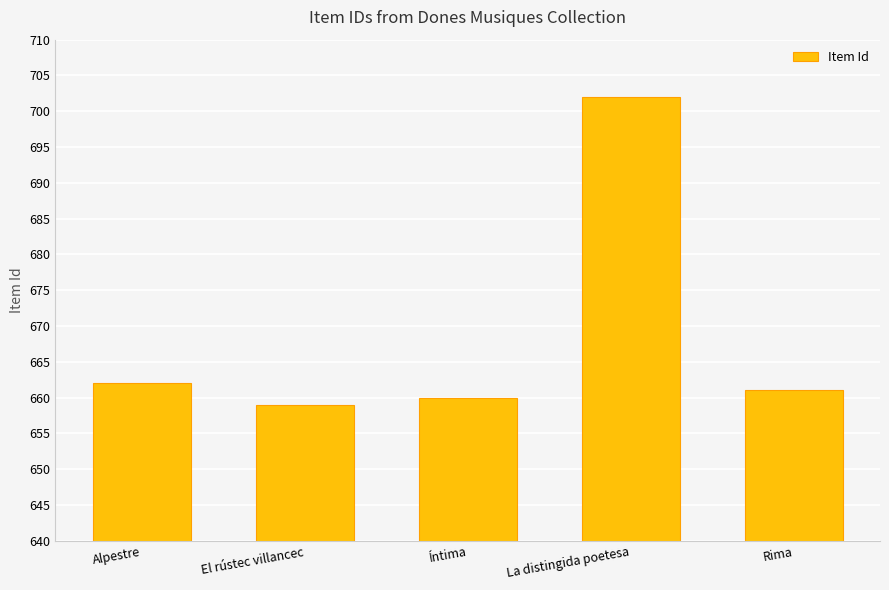

What is the change in value from Alpestre to El rústec villancec?

-3